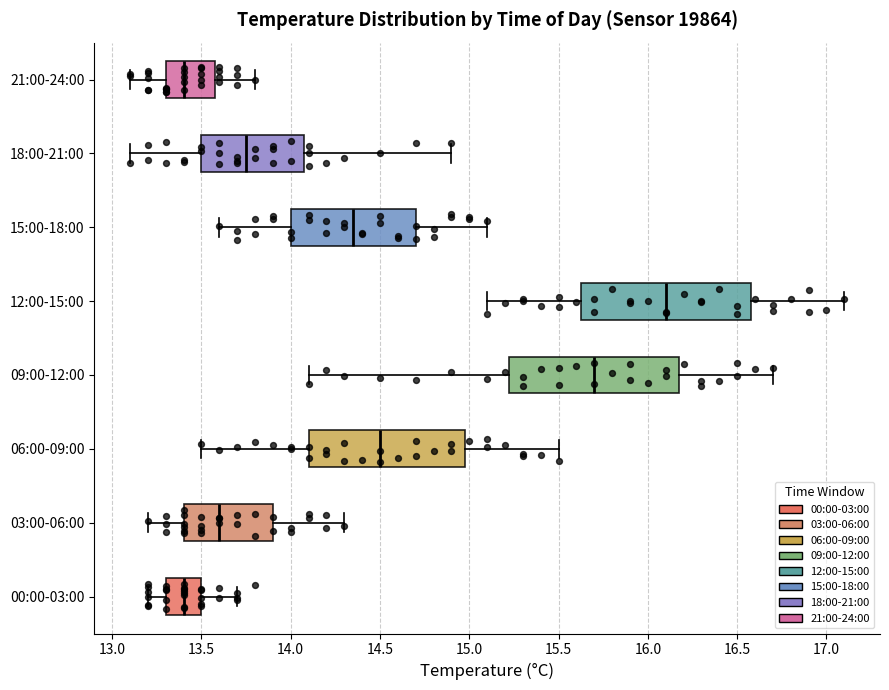

Reading bottom to top, read every box against the x-axis: the position of its median line, the range the box covers, and the ends of its whiskers. The values are not printed on the chart, so give them approximately, as read against the axis.

00:00-03:00: median 13.40, box 13.30 to 13.50, whiskers 13.20 to 13.70
03:00-06:00: median 13.60, box 13.40 to 13.90, whiskers 13.20 to 14.30
06:00-09:00: median 14.50, box 14.10 to 15.00, whiskers 13.50 to 15.50
09:00-12:00: median 15.70, box 15.25 to 16.20, whiskers 14.10 to 16.70
12:00-15:00: median 16.10, box 15.65 to 16.60, whiskers 15.10 to 17.10
15:00-18:00: median 14.35, box 14.00 to 14.70, whiskers 13.60 to 15.10
18:00-21:00: median 13.75, box 13.50 to 14.10, whiskers 13.10 to 14.90
21:00-24:00: median 13.40, box 13.30 to 13.60, whiskers 13.10 to 13.80